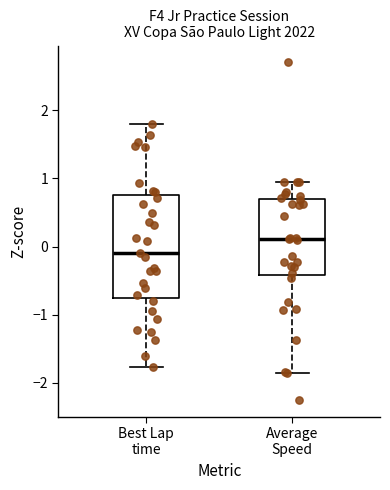

Reading left to right, read every box against the y-axis: the position of its median line, the range the box covers, and the ends of its whiskers. The values are not printed on the chart, so give them approximately, as read against the axis.

Best Lap time: median -0.1, box -0.8 to 0.8, whiskers -1.8 to 1.8
Average Speed: median 0.1, box -0.4 to 0.7, whiskers -1.9 to 1.0